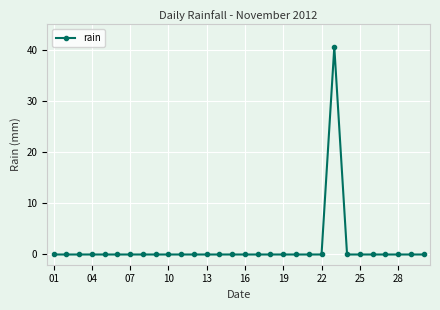

What is the difference between the maximum and minimum values?

40.6